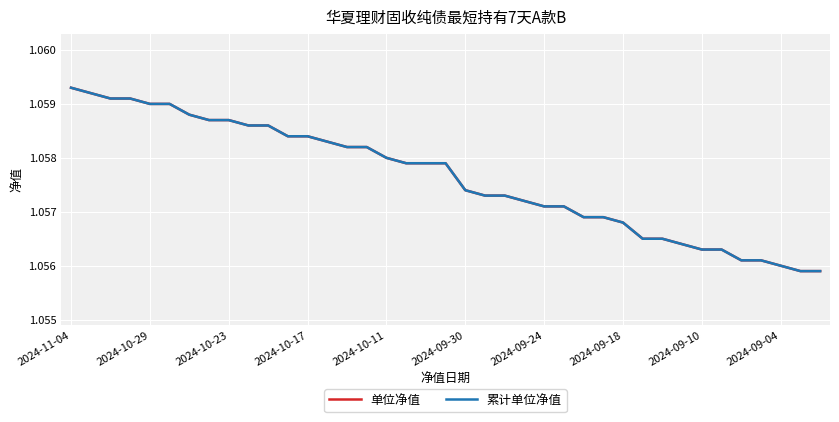

Is this an area chart (filled region under the line)?

No